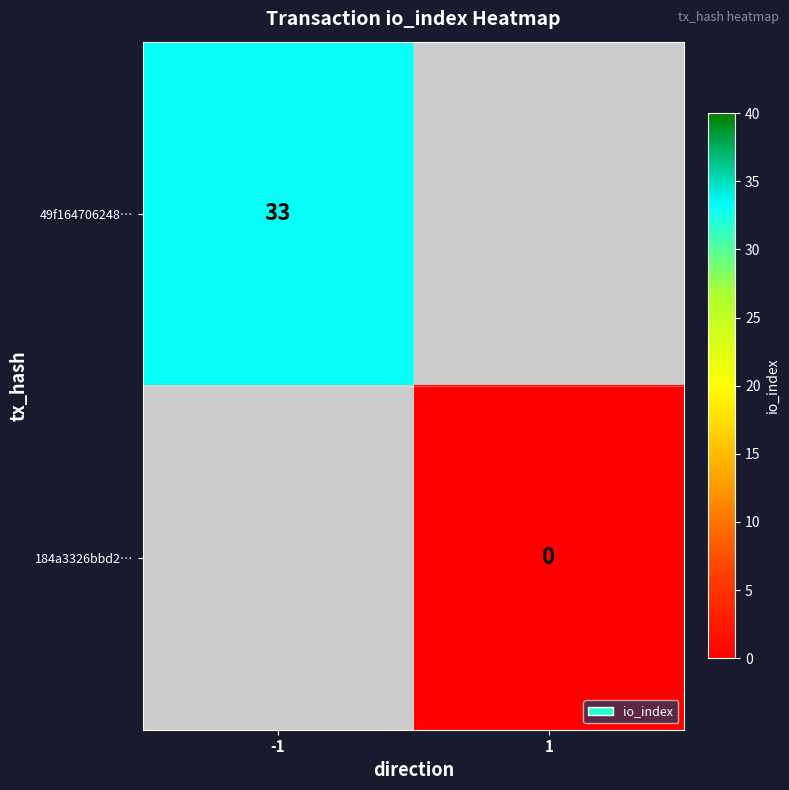

The value of 49f164706248… at -1 is 33. True or false?

True